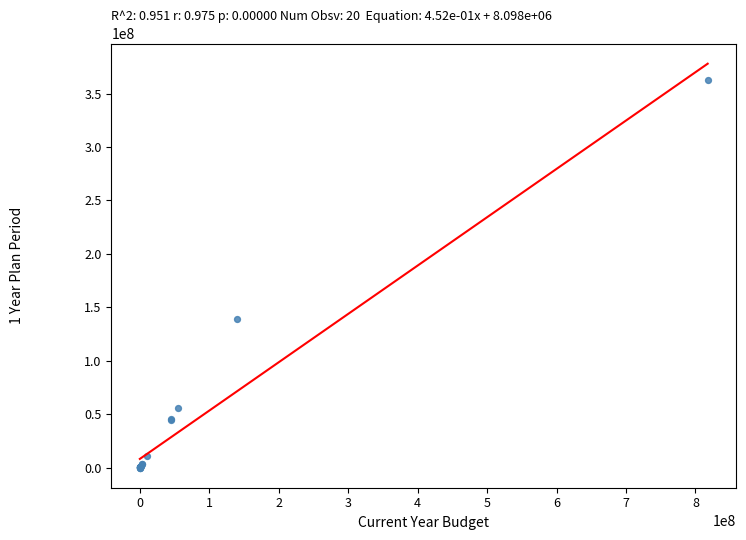

What Y value in the scatter plot is closest to 181591800?

139297300